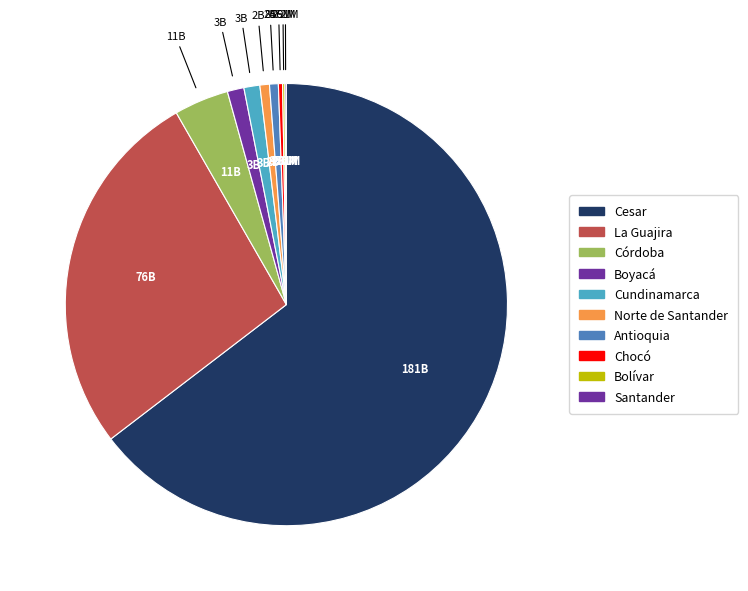

Rank the categories by value from lowest to highest.

Santander, Bolívar, Chocó, Antioquia, Norte de Santander, Cundinamarca, Boyacá, Córdoba, La Guajira, Cesar